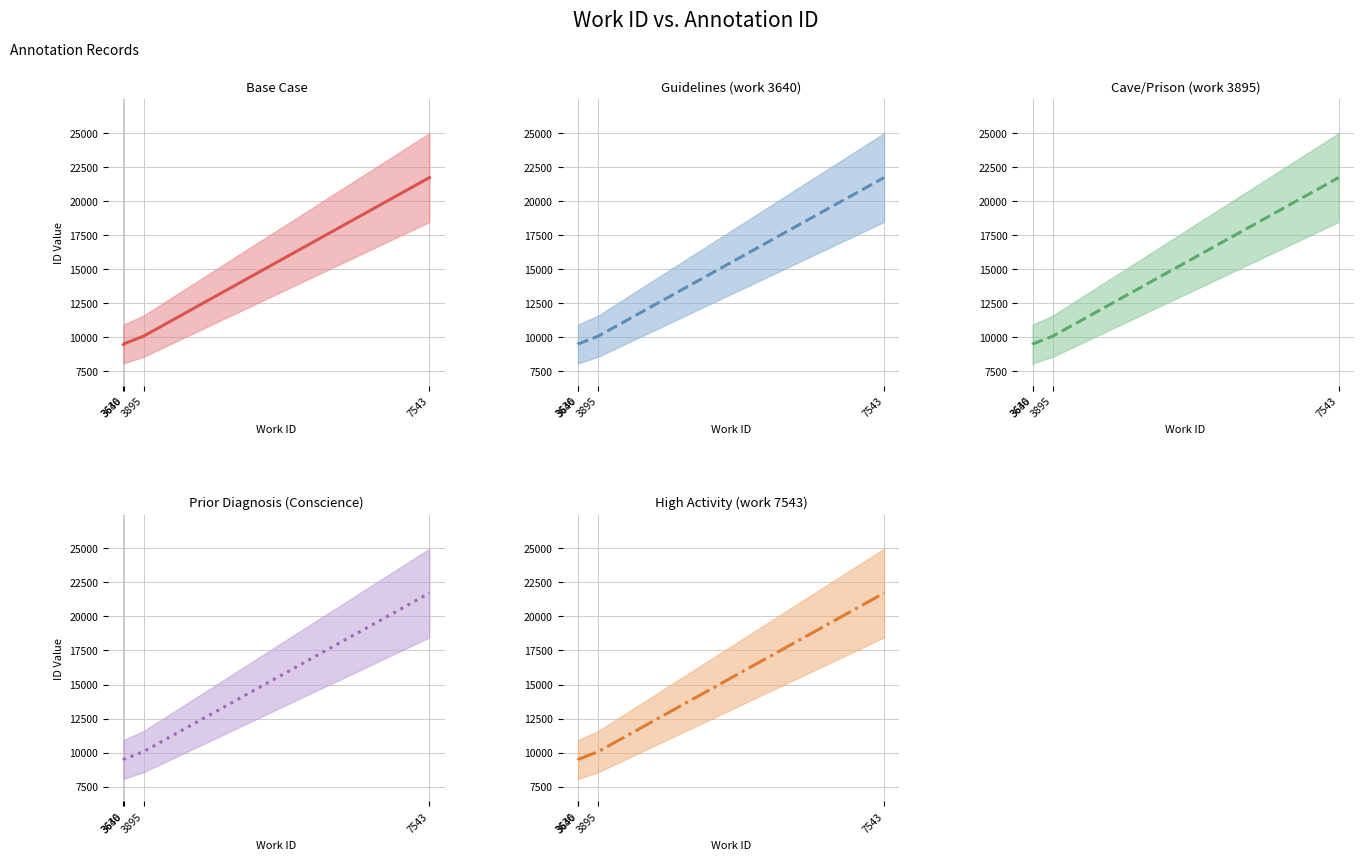

Rank the series at 3636 from lowest to highest value.

Base Case, Guidelines (work 3640), Cave/Prison (work 3895), Prior Diagnosis (Conscience), High Activity (work 7543)